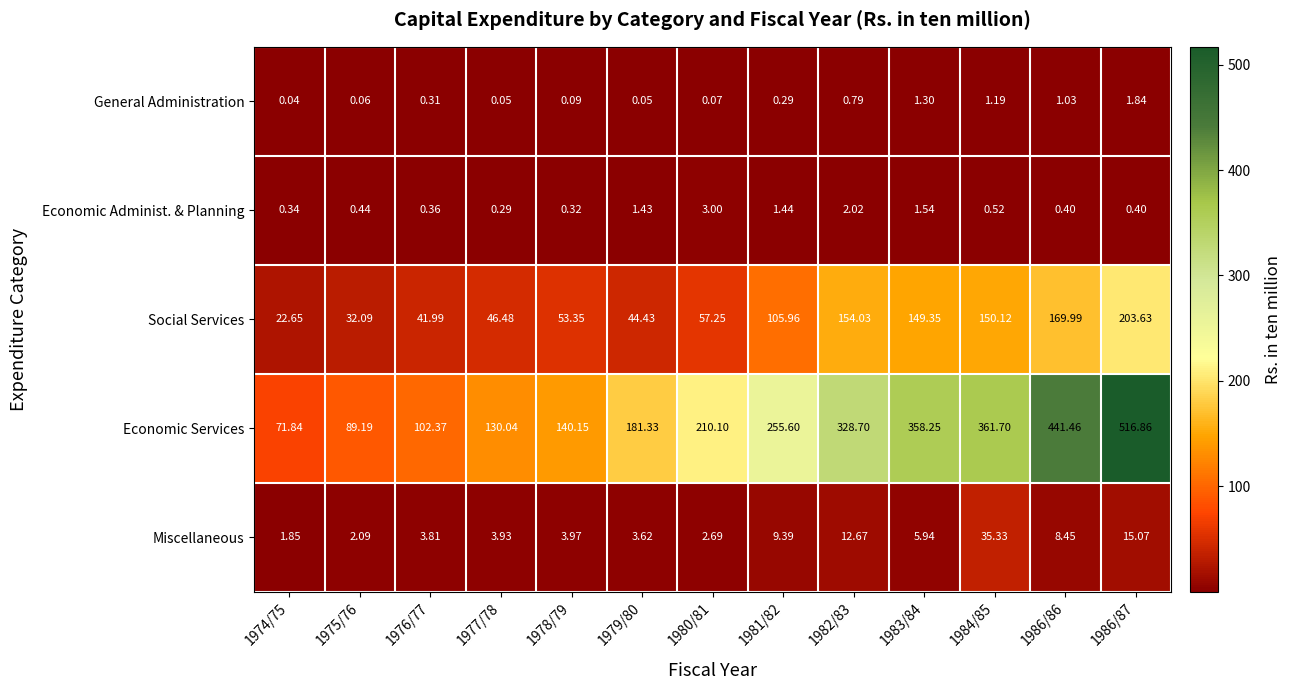

Rank the series at 1977/78 from lowest to highest value.

General Administration, Economic Administ. & Planning, Miscellaneous, Social Services, Economic Services